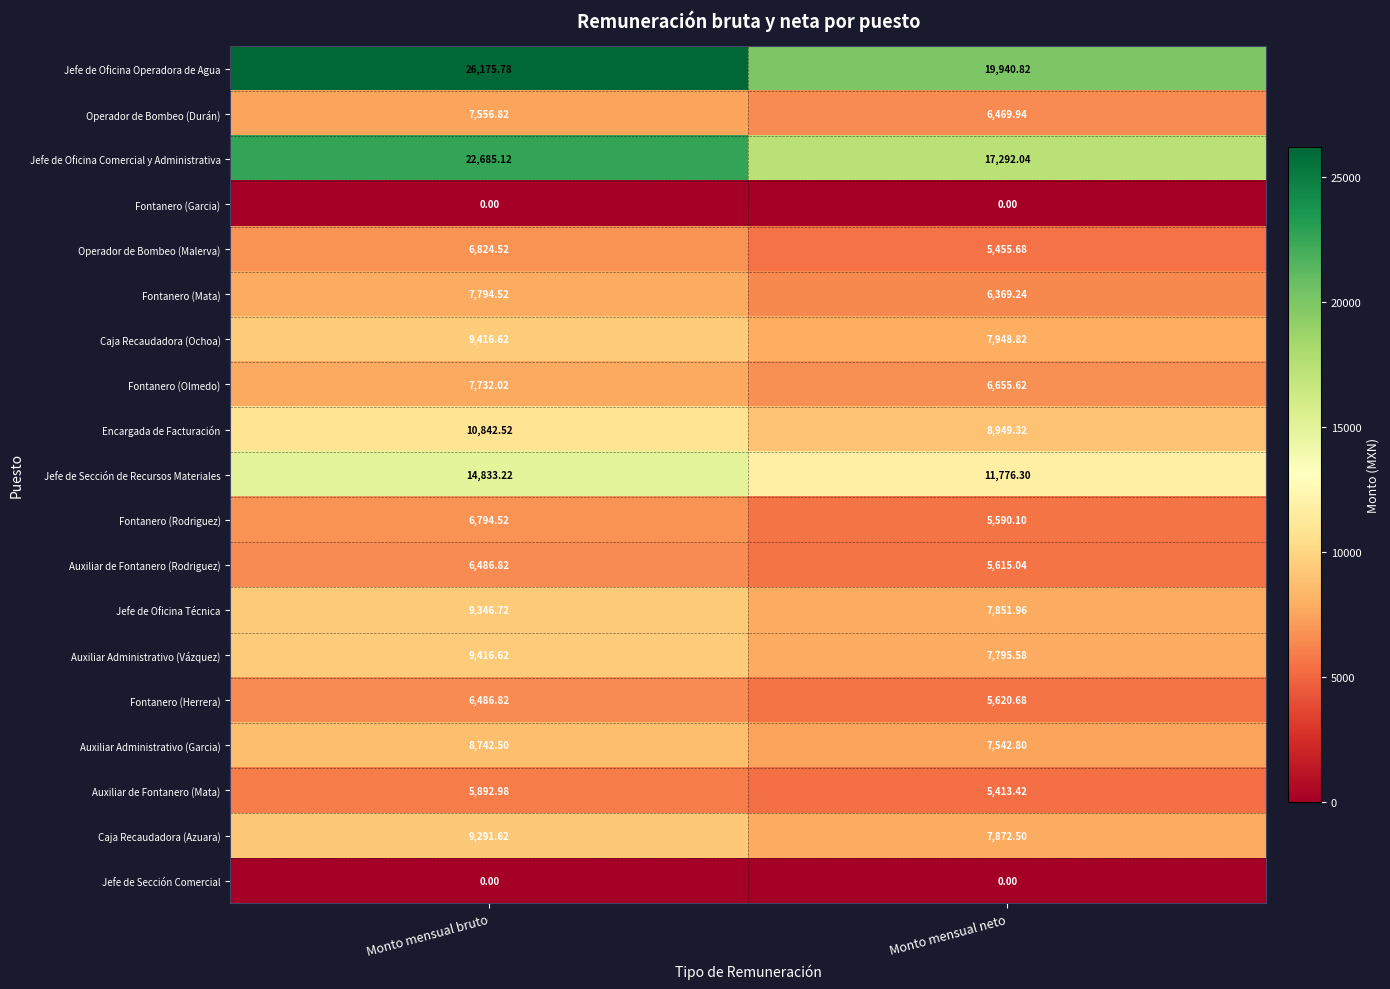

At which label does Fontanero (Herrera) reach its peak?

Monto mensual bruto